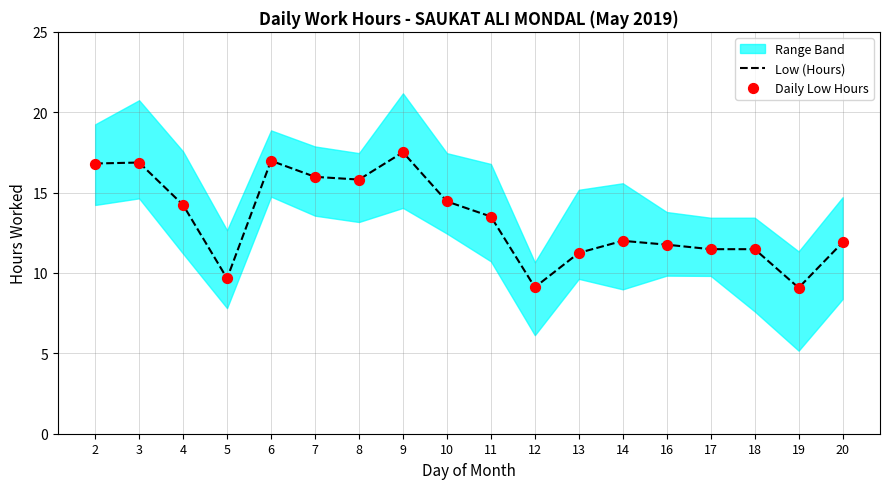

True or false: Low (Hours) has a value of 17.5 at 9.

True